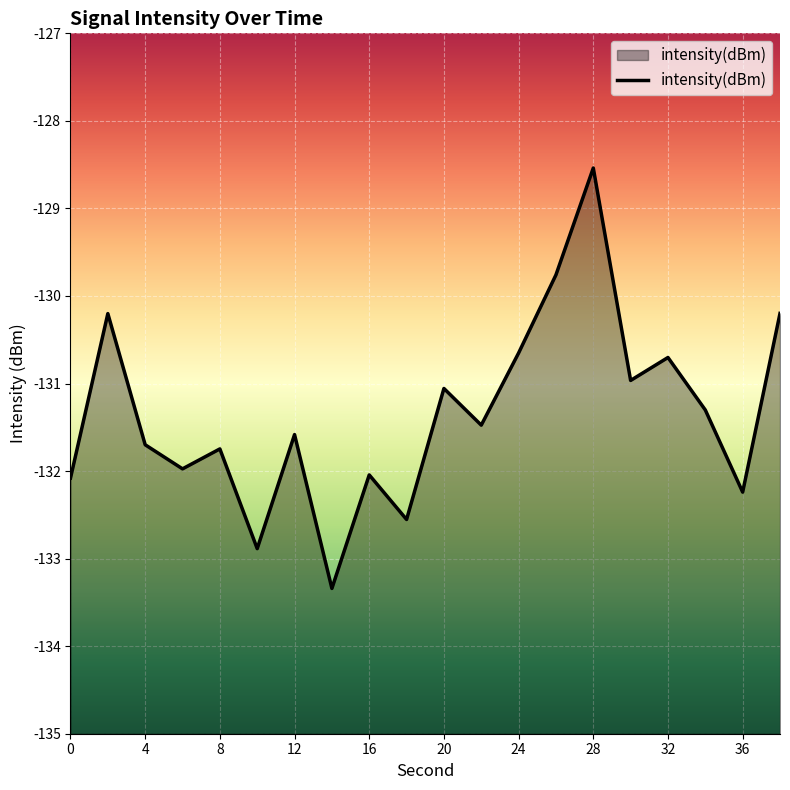

What is the change in value from 14 to 32?

+2.6